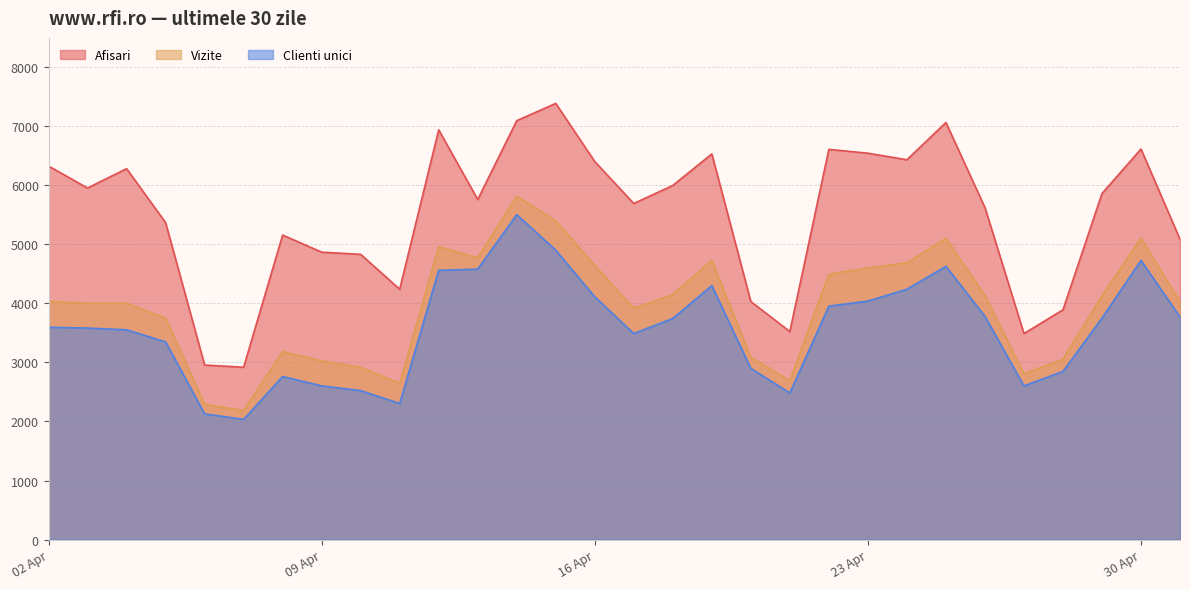

What are all the series names shown in the legend?

Afisari, Vizite, Clienti unici